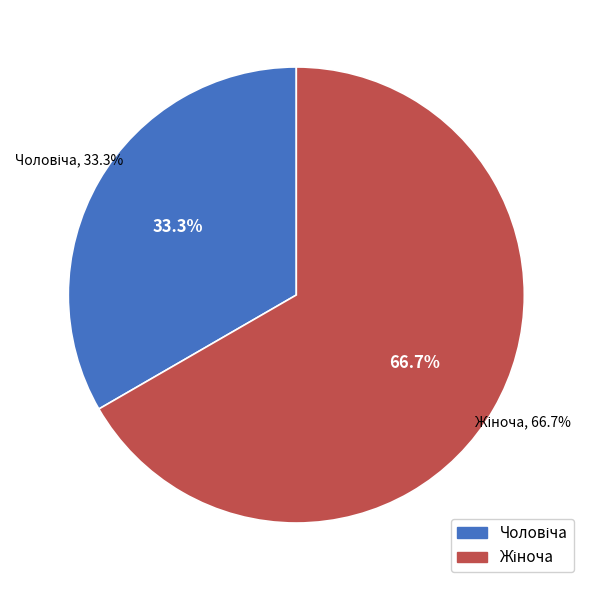

Count the number of slices in the pie.

2